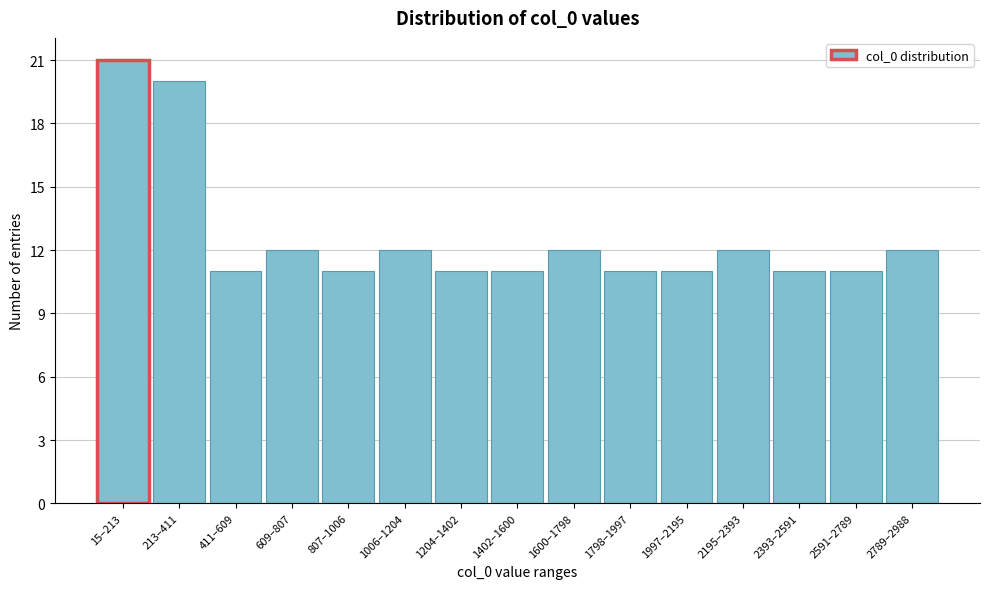

Reading left to right, what are all the values shown in this chart?

15–213=21	213–411=20	411–609=11	609–807=12	807–1006=11	1006–1204=12	1204–1402=11	1402–1600=11	1600–1798=12	1798–1997=11	1997–2195=11	2195–2393=12	2393–2591=11	2591–2789=11	2789–2988=12